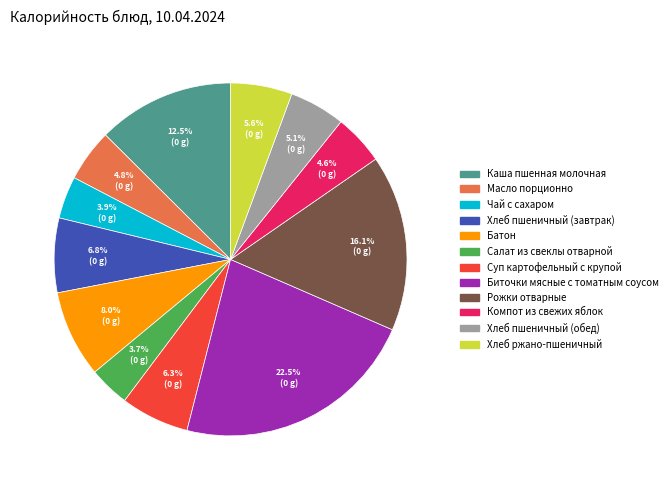

What percentage is the Суп картофельный с крупой slice, to the nearest percent?

6%